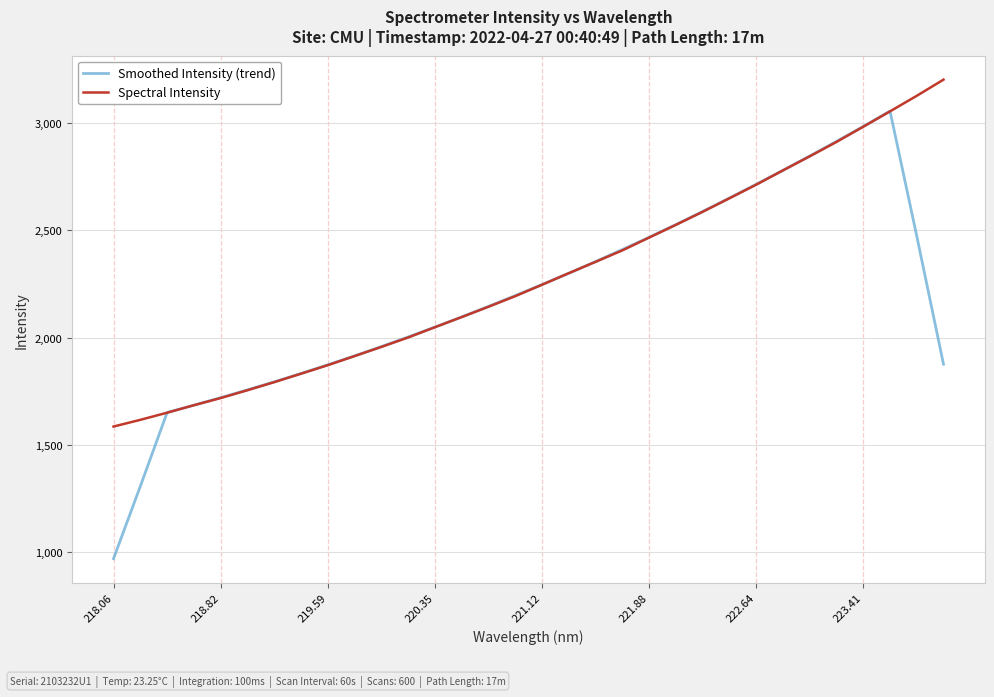

Which series has the largest range (max minus min)?

Smoothed Intensity (trend)